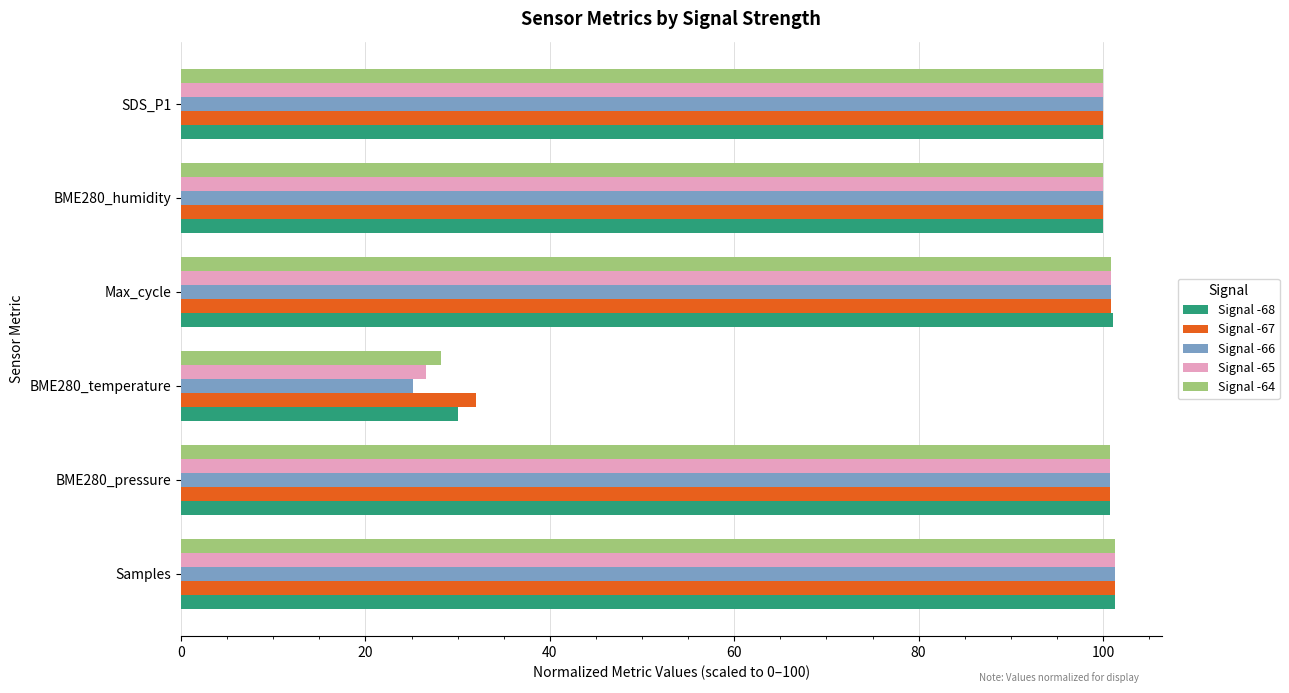

At which category does the chart reach its minimum across all series?

BME280_temperature